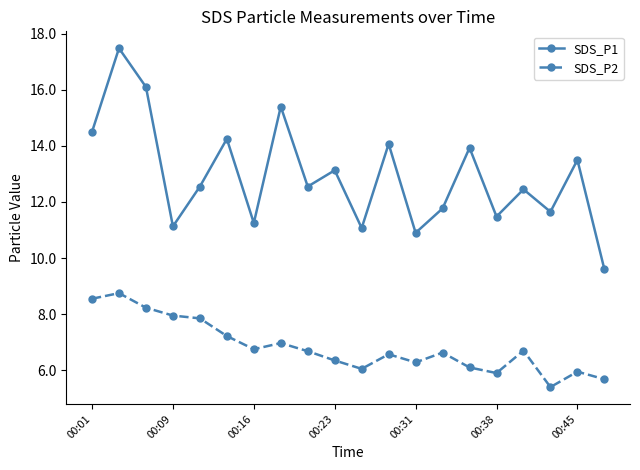

True or false: SDS_P1 and SDS_P2 cross at least once.

False